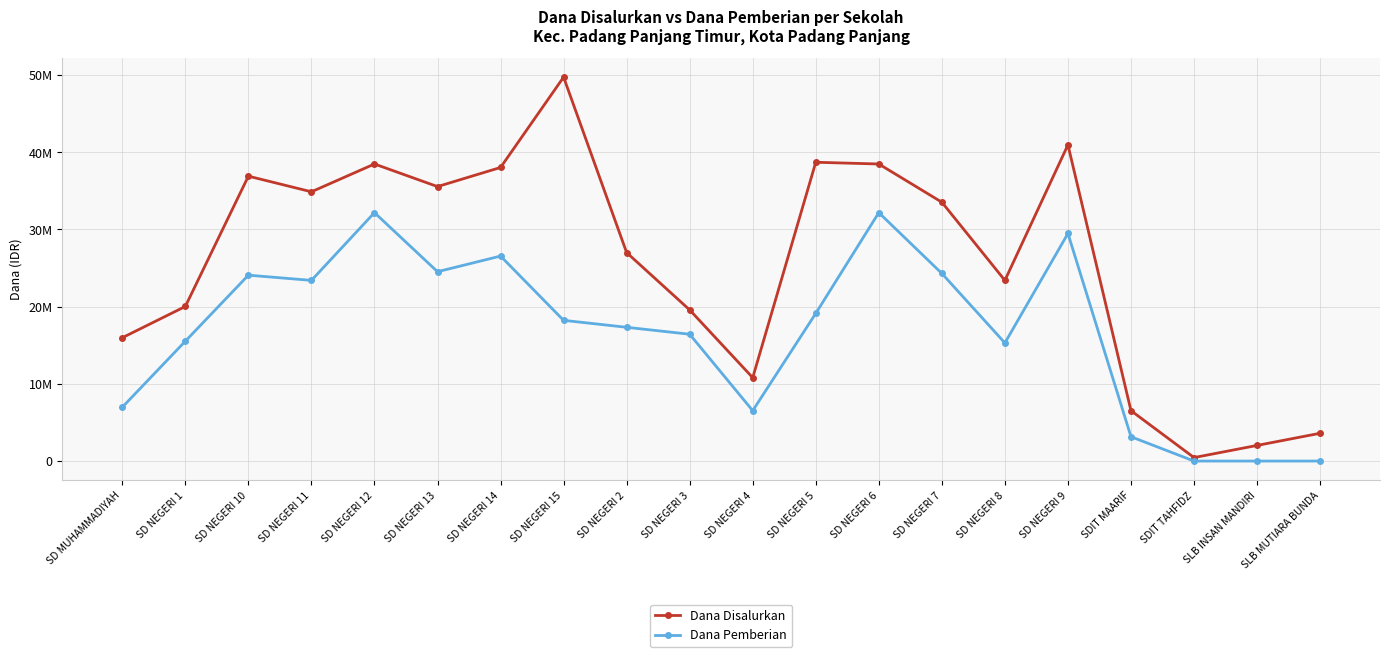

What are all the series names shown in the legend?

Dana Disalurkan, Dana Pemberian